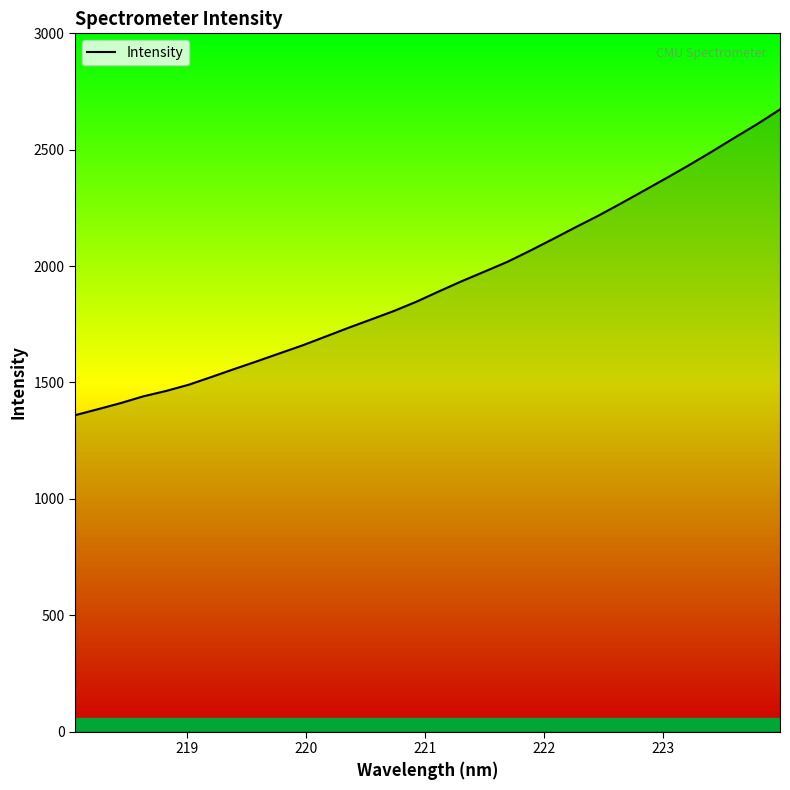

What is the difference between the maximum and minimum values?

1314.1